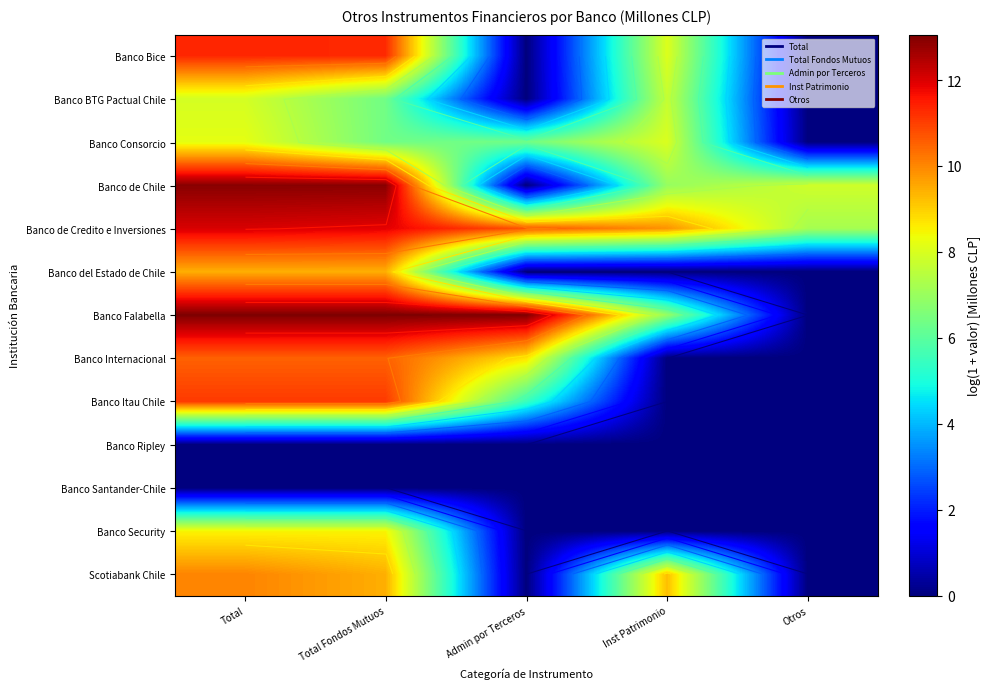

How many distinct data groups are displayed?

13